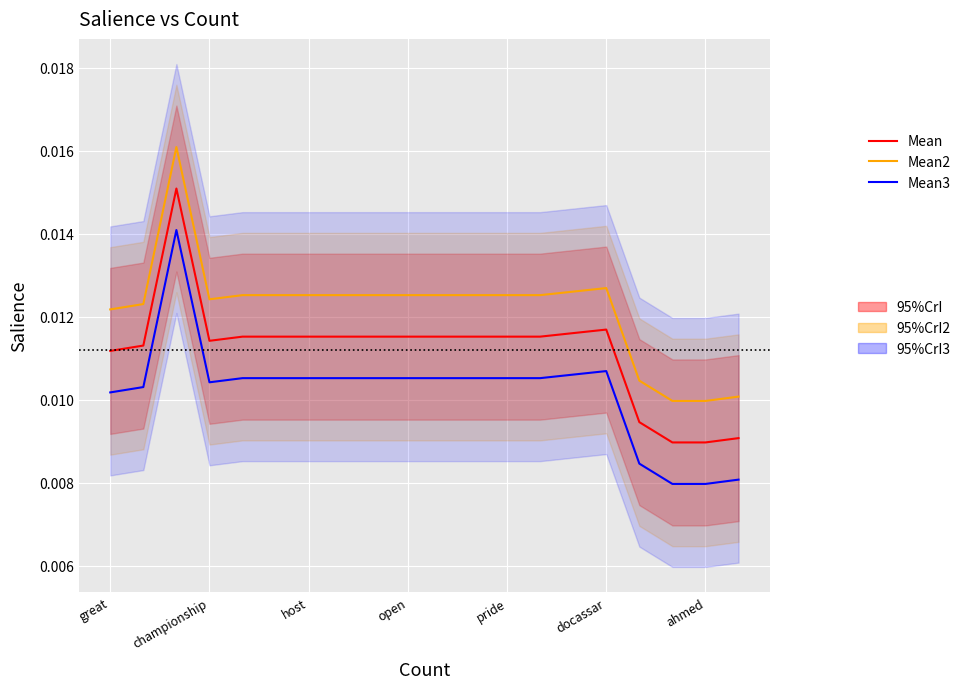

At 14, list the series in order from smallest to largest.

Mean3, Mean, Mean2